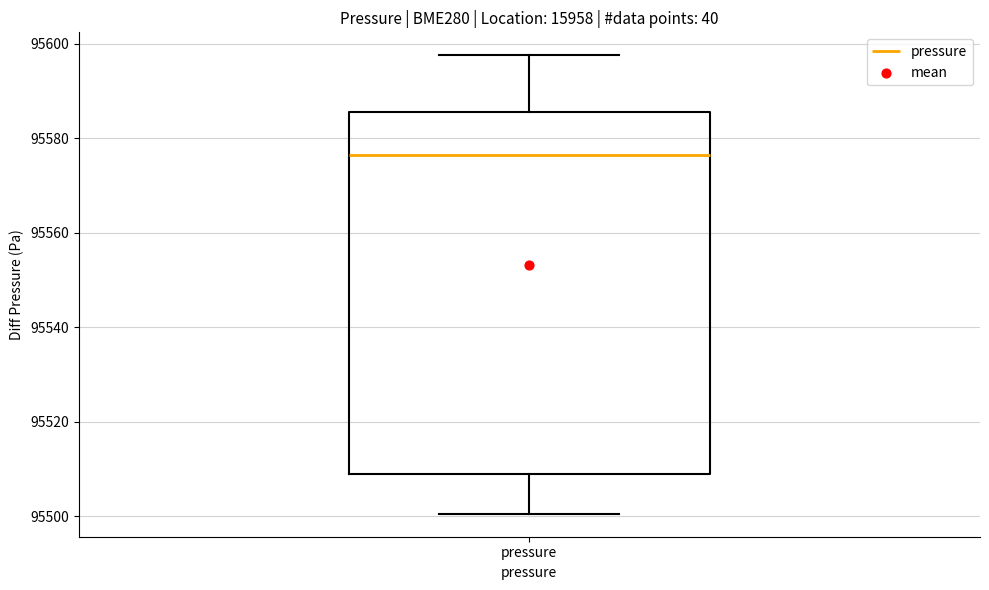

Read this box plot against the y-axis: the position of the median line, the range covered by the box, and the ends of both whiskers. The values are not printed on the chart, so give them approximately, as read against the axis.

median 95576, box 95510 to 95586, whiskers 95500 to 95598